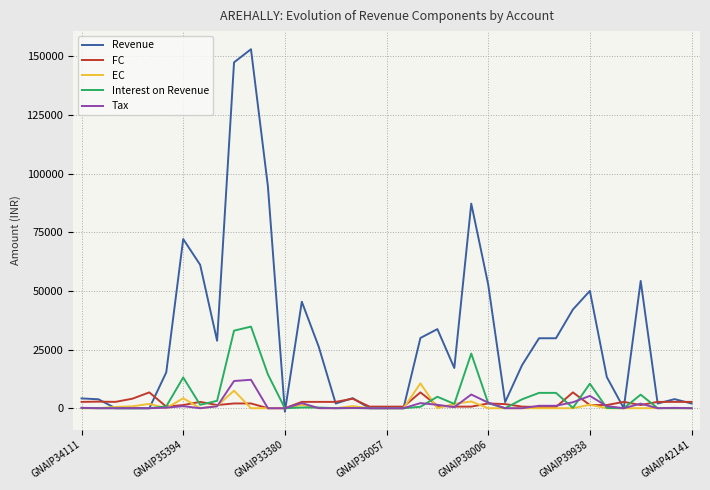

Which series has the largest total across all categories?

Revenue